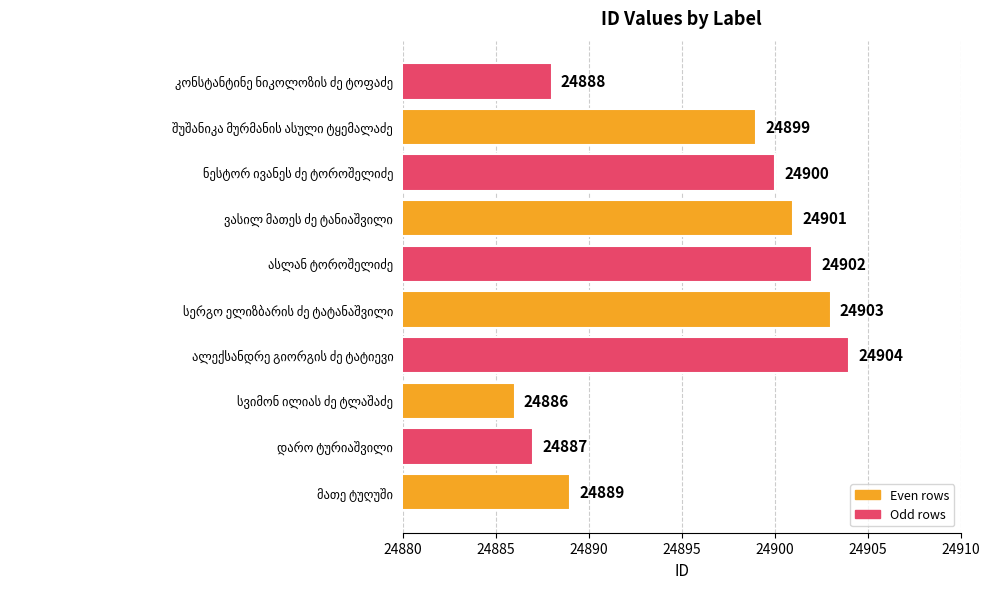

Does the chart contain stacked bars?

No